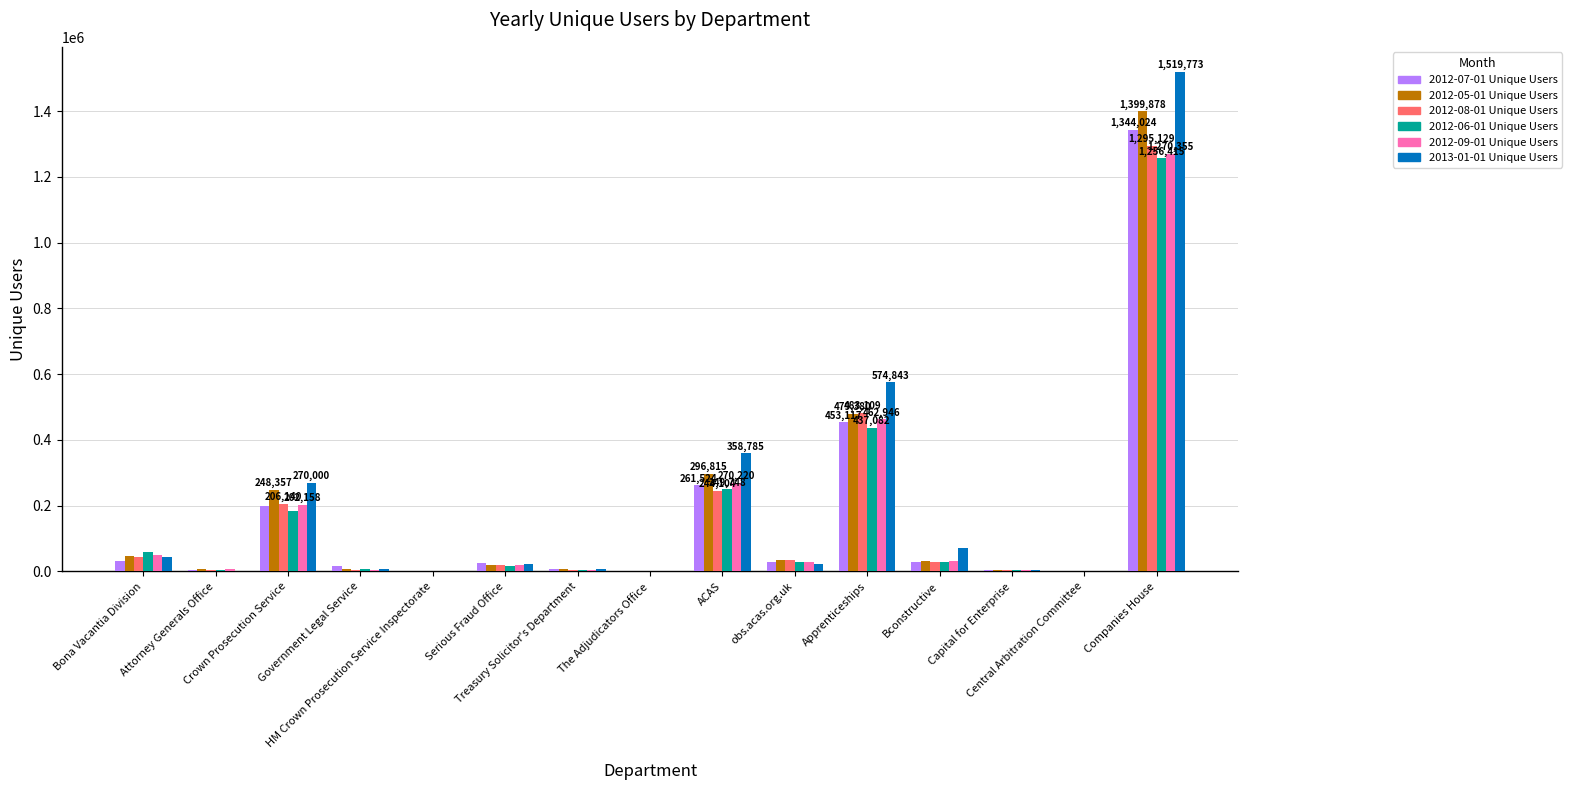

The 2013-01-01 Unique Users series shows 668 at The Adjudicators Office. True or false?

False